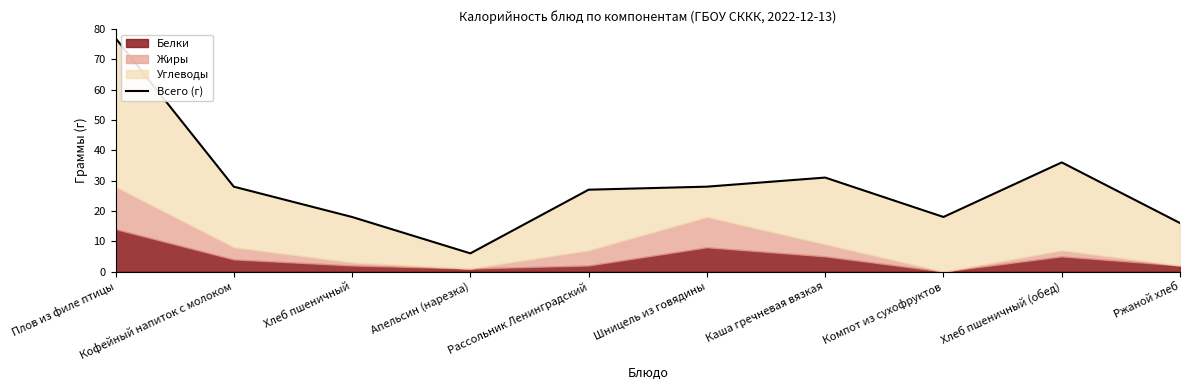

Rank the categories by value from lowest to highest.

Апельсин (нарезка), Ржаной хлеб, Хлеб пшеничный, Компот из сухофруктов, Рассольник Ленинградский, Кофейный напиток с молоком, Шницель из говядины, Каша гречневая вязкая, Хлеб пшеничный (обед), Плов из филе птицы